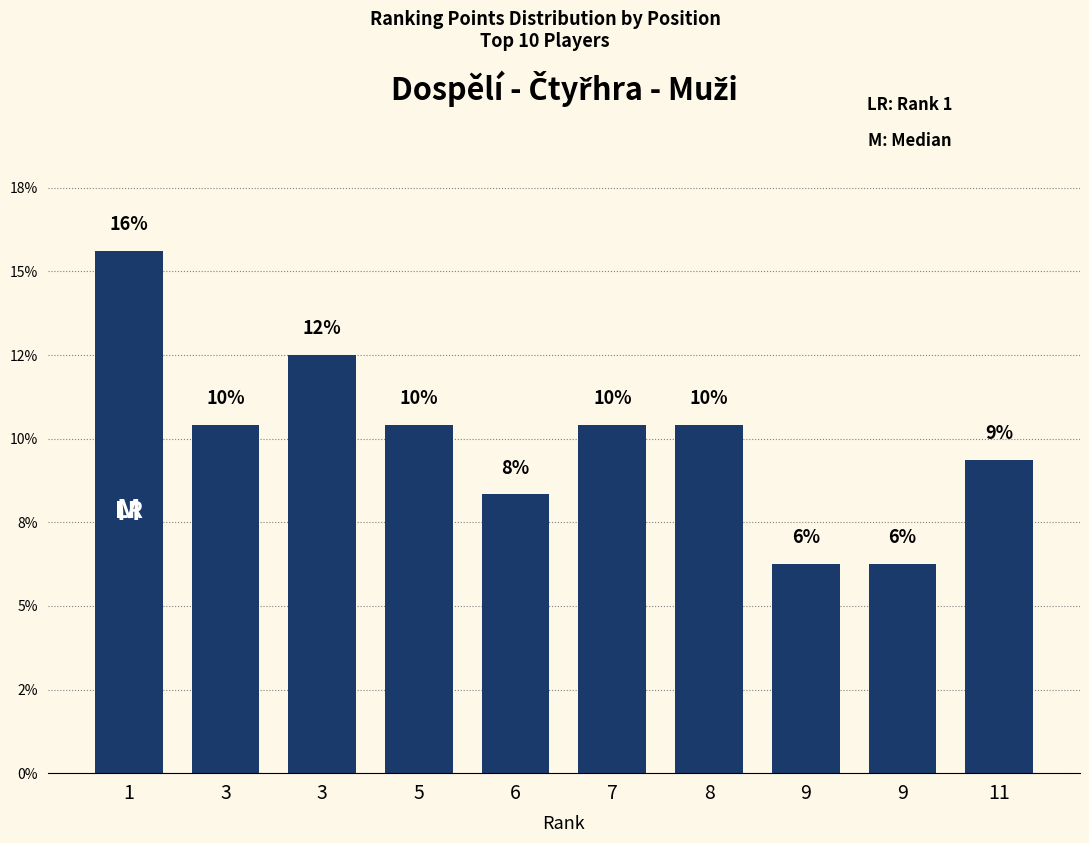

What is the sum of all values?

100.0